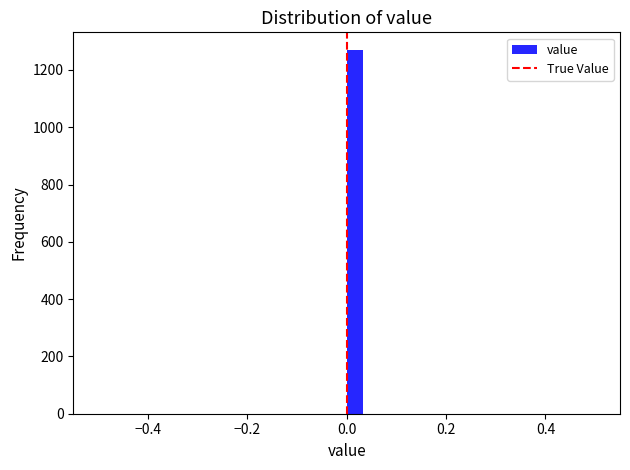

Around what value on the x-axis is the tallest bar? Give the approximate position of its centre, as read against the axis.

0.02